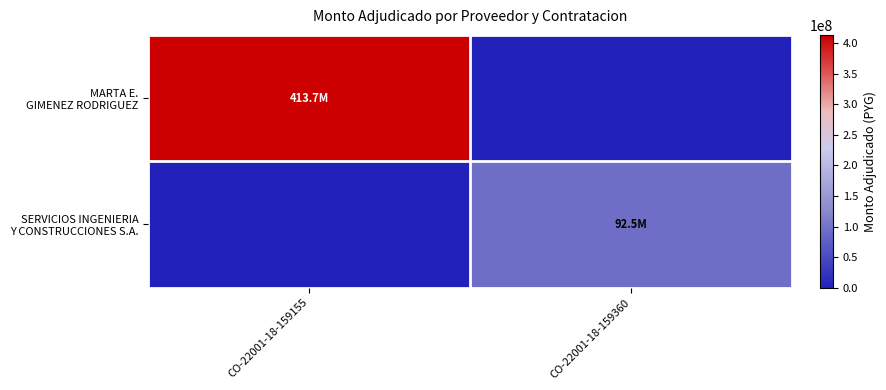

Which series has the largest total across all categories?

MARTA E. GIMENEZ RODRIGUEZ